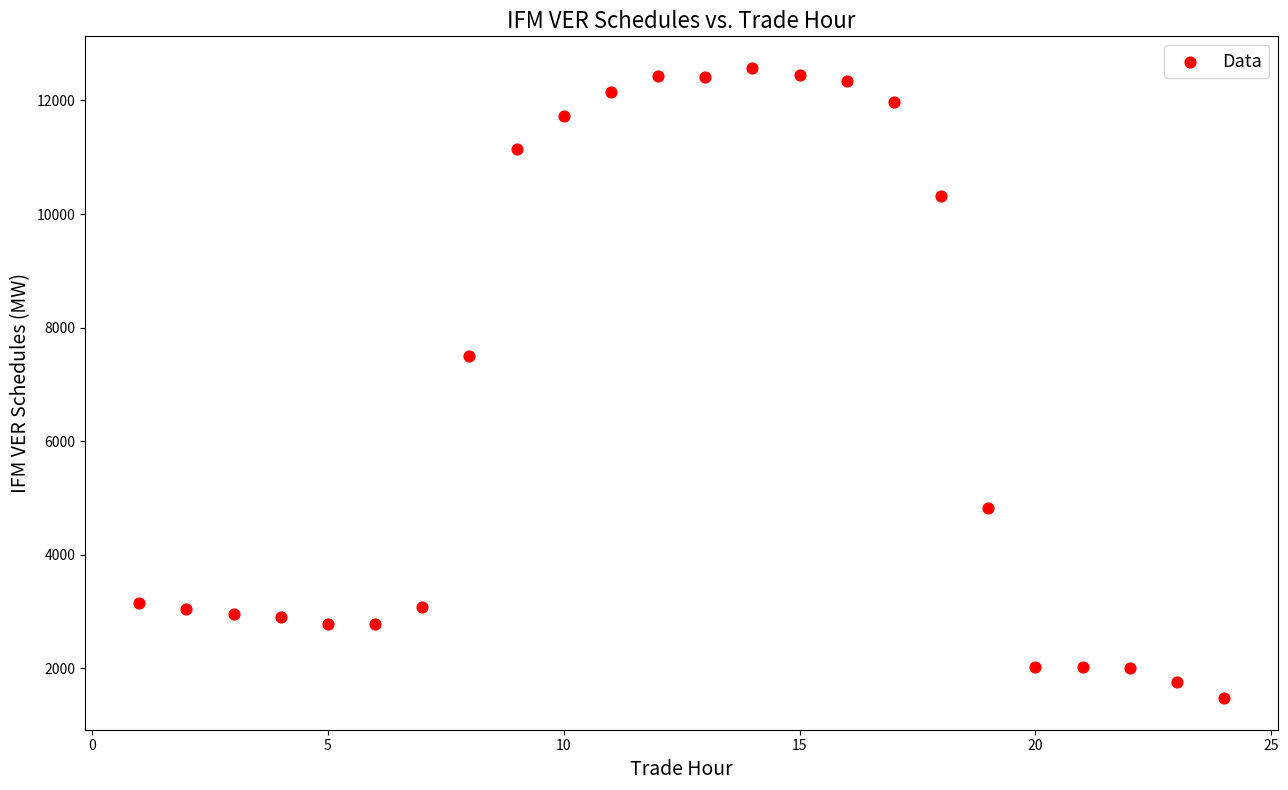

What is the range of X values (max minus min)?

23.0